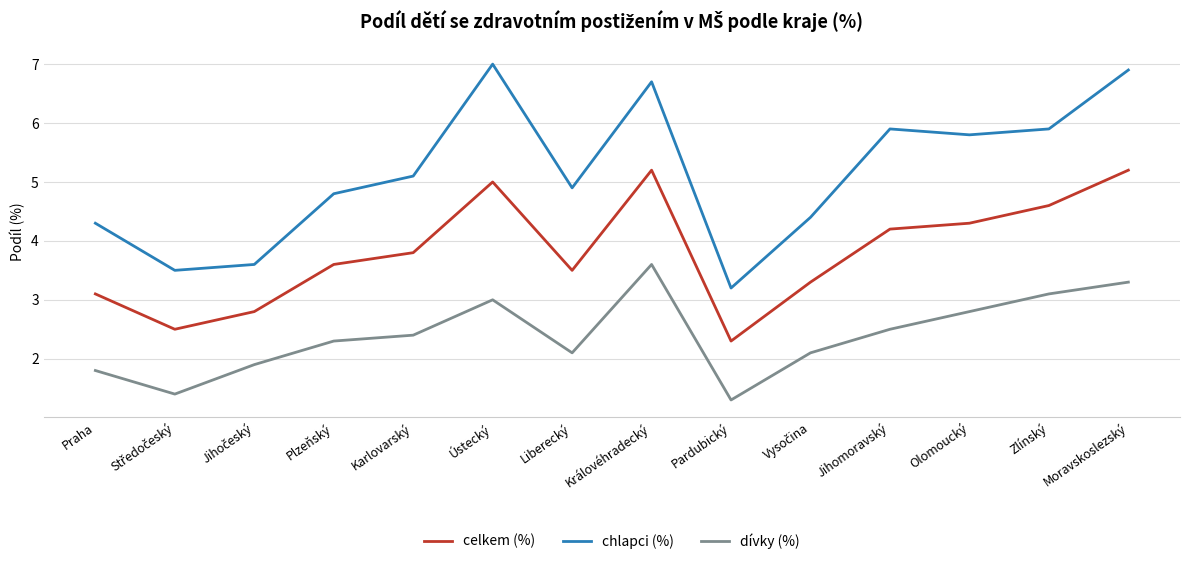

What is the difference between the highest and lowest values at Jihomoravský?

3.4